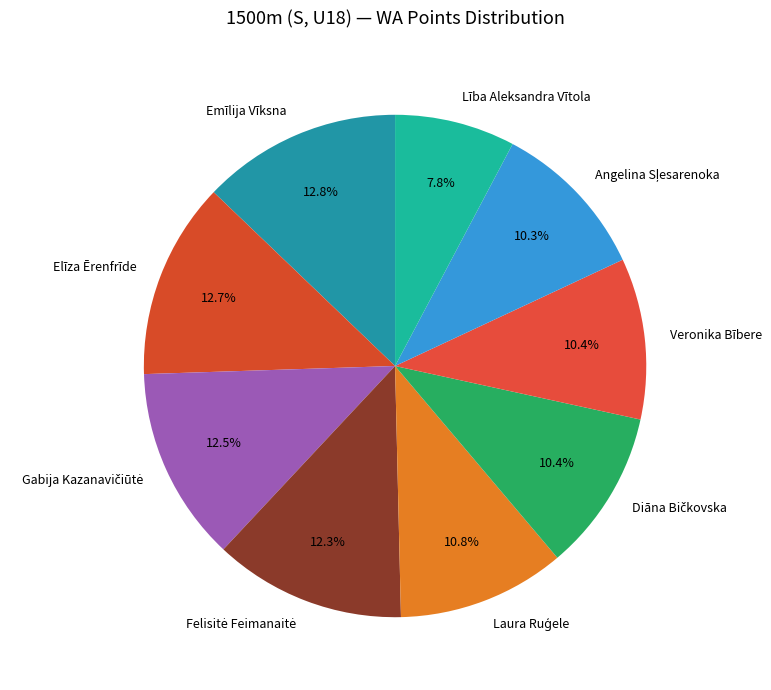

How much of the chart is everything except Elīza Ērenfrīde?

87.3%